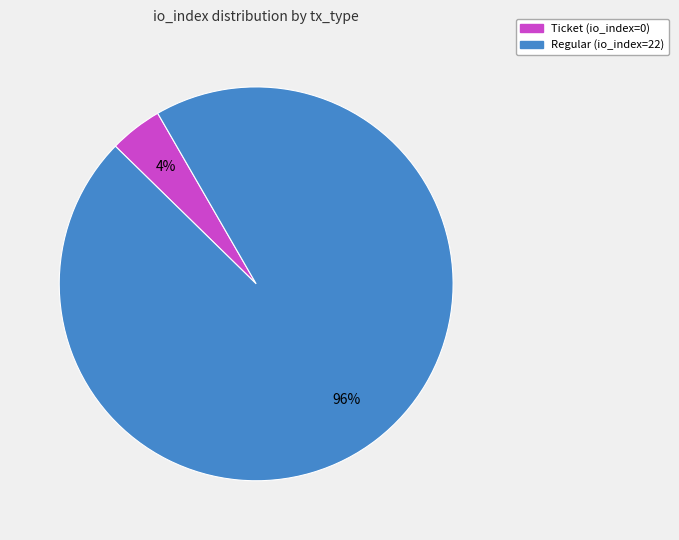

Which category accounts for the majority?

Regular (io_index=22)